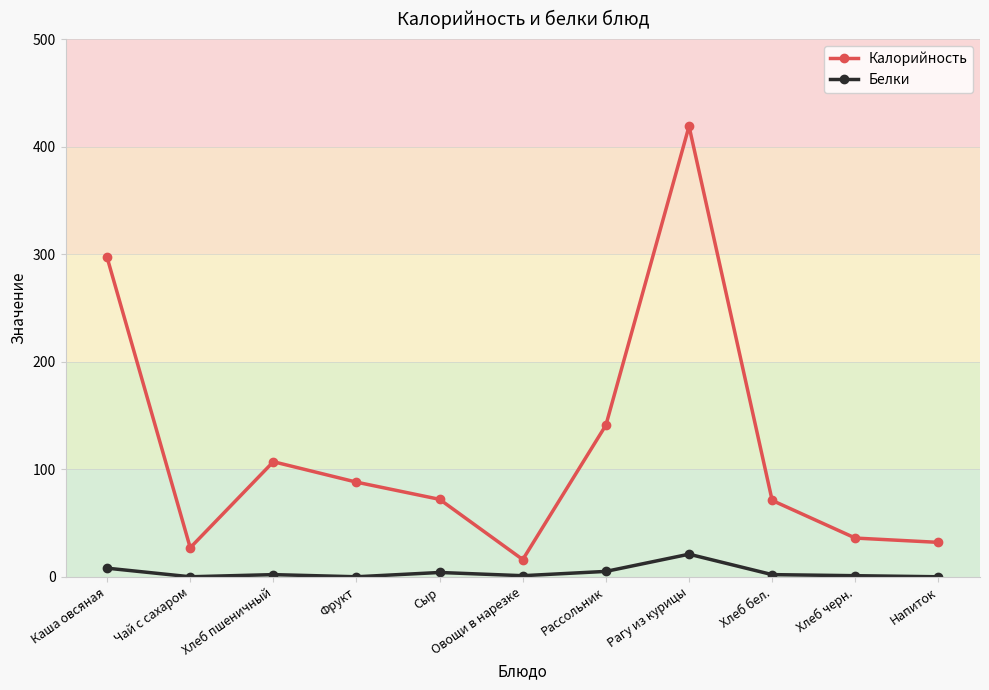

The Калорийность series shows 141 at Рассольник. True or false?

True